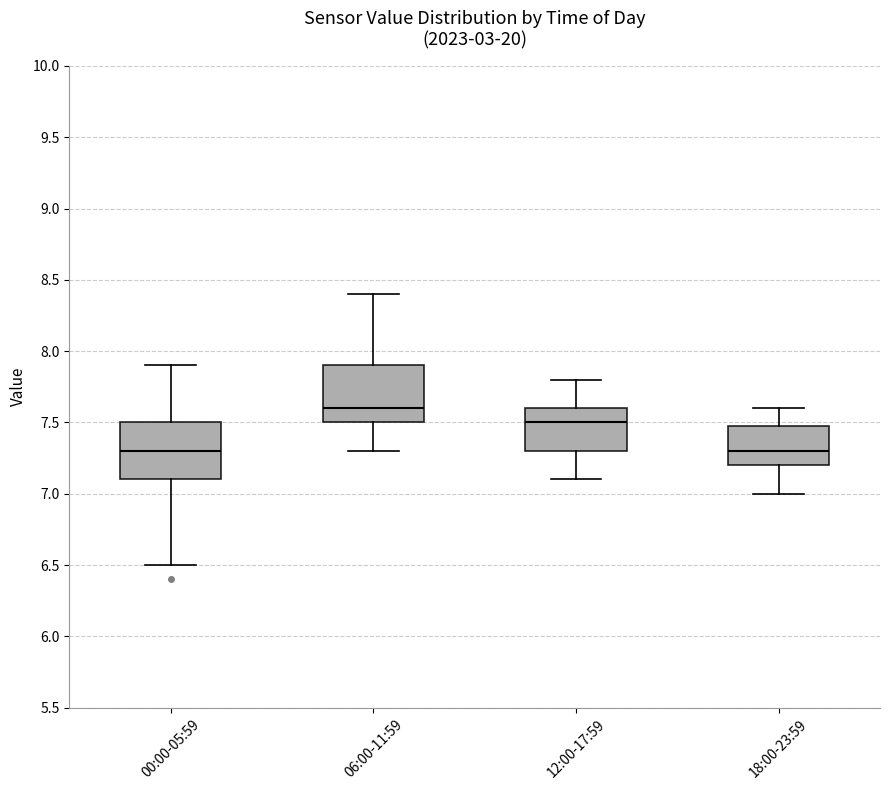

Where is the upper edge of the box for 06:00-11:59 on the y-axis? The values are not printed on the chart, so give them approximately, as read against the axis.

7.9